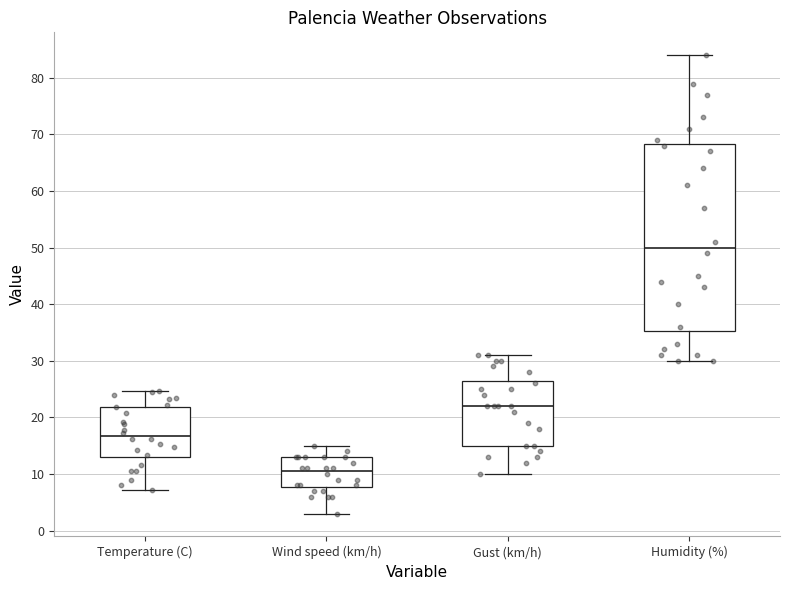

Reading left to right, transcribe this box plot: for each box, give where its median line is, the range the box spans, and where its two whiskers end, as read against the y-axis. The values are not printed on the chart, so give them approximately, as read against the axis.

Temperature (C): median 17, box 13 to 22, whiskers 7 to 25
Wind speed (km/h): median 11, box 8 to 13, whiskers 3 to 15
Gust (km/h): median 22, box 15 to 27, whiskers 10 to 31
Humidity (%): median 50, box 35 to 68, whiskers 30 to 84